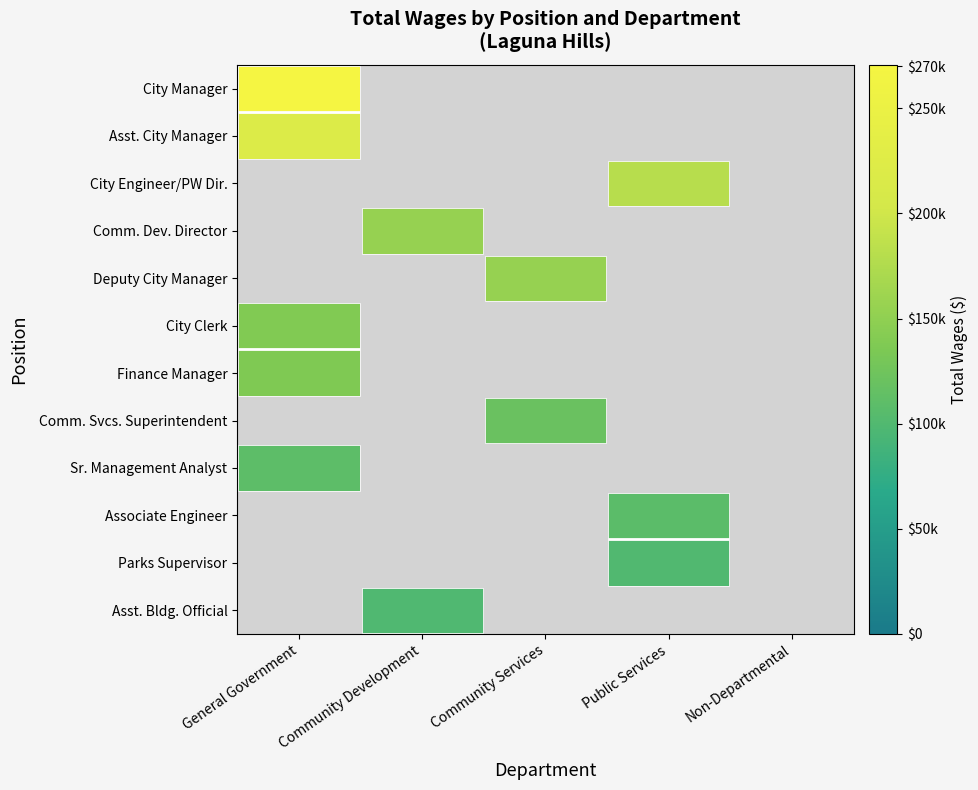

Which series has the largest range (max minus min)?

City Manager